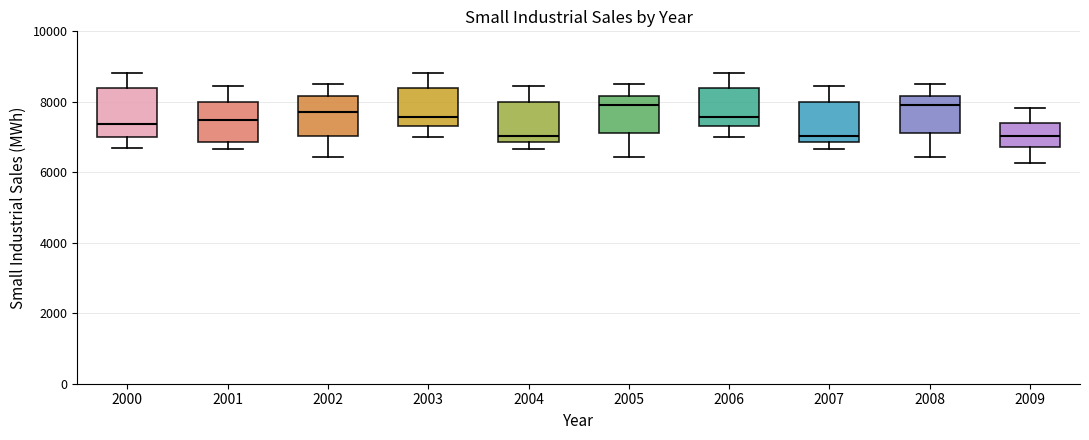

Reading left to right, transcribe this box plot: for each box, give where its median line is, the range the box spans, and where its two whiskers end, as read against the y-axis. The values are not printed on the chart, so give them approximately, as read against the axis.

2000: median 7400, box 7000 to 8400, whiskers 6600 to 8800
2001: median 7400, box 6800 to 8000, whiskers 6600 to 8400
2002: median 7600, box 7000 to 8200, whiskers 6400 to 8600
2003: median 7600, box 7400 to 8400, whiskers 7000 to 8800
2004: median 7000, box 6800 to 8000, whiskers 6600 to 8400
2005: median 7800, box 7200 to 8200, whiskers 6400 to 8600
2006: median 7600, box 7400 to 8400, whiskers 7000 to 8800
2007: median 7000, box 6800 to 8000, whiskers 6600 to 8400
2008: median 7800, box 7200 to 8200, whiskers 6400 to 8600
2009: median 7000, box 6800 to 7400, whiskers 6200 to 7800